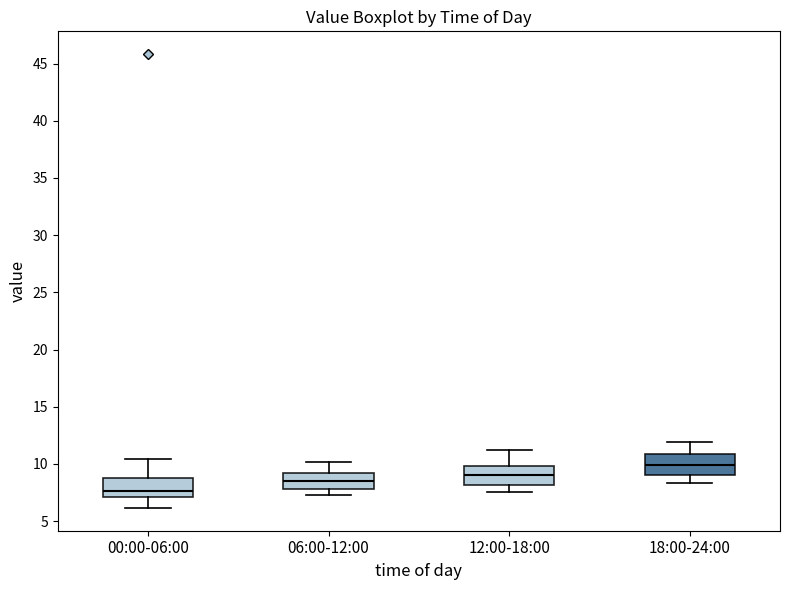

Reading left to right, transcribe this box plot: for each box, give where its median line is, the range the box spans, and where its two whiskers end, as read against the y-axis. The values are not printed on the chart, so give them approximately, as read against the axis.

00:00-06:00: median 7.5, box 7.0 to 9.0, whiskers 6.0 to 10.5
06:00-12:00: median 8.5, box 8.0 to 9.0, whiskers 7.5 to 10.0
12:00-18:00: median 9.0, box 8.0 to 10.0, whiskers 7.5 to 11.0
18:00-24:00: median 10.0, box 9.0 to 11.0, whiskers 8.5 to 12.0